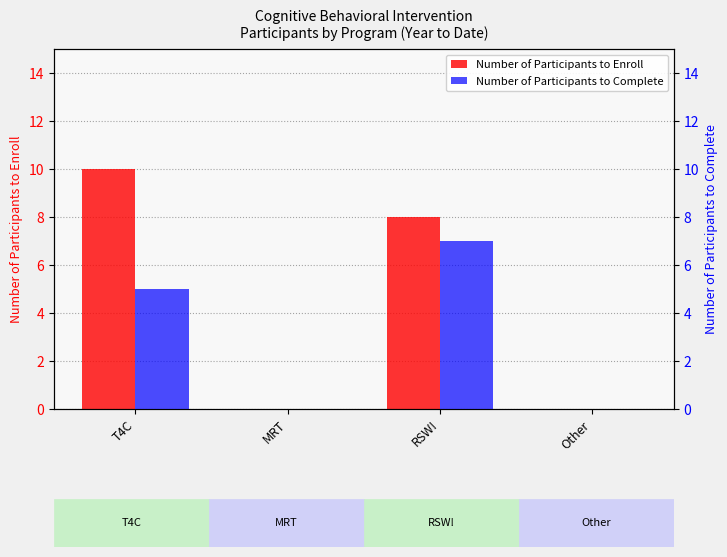

Which series has the largest total across all categories?

Number of Participants to Enroll